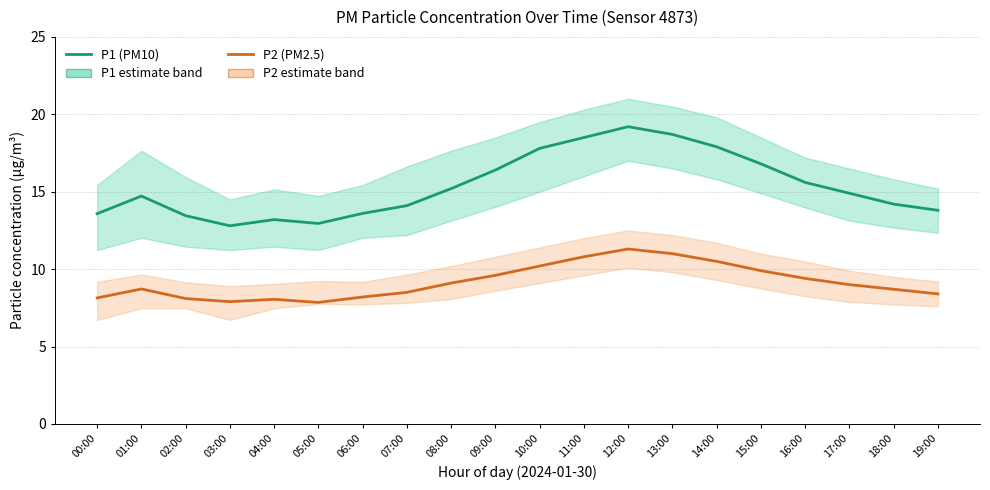

What is the smallest value displayed?

7.8